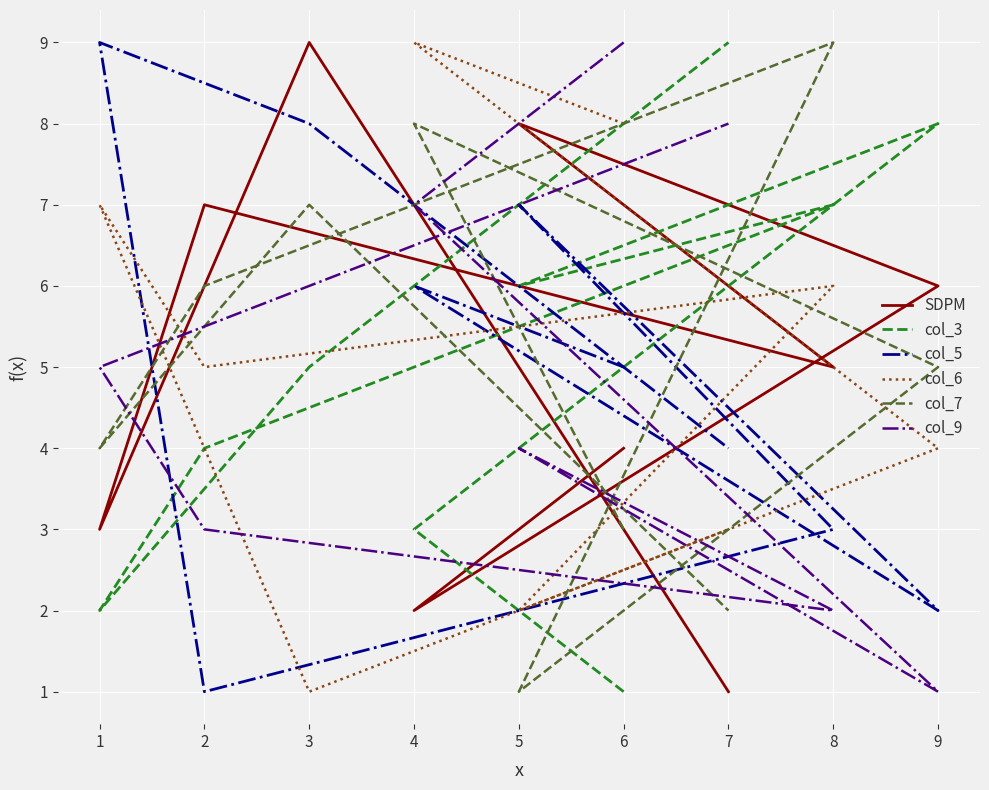

How many categories are shown in the chart?

9